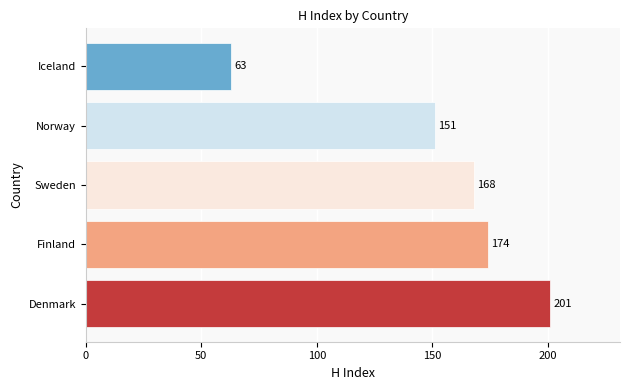

Count the number of data series in this chart.

1